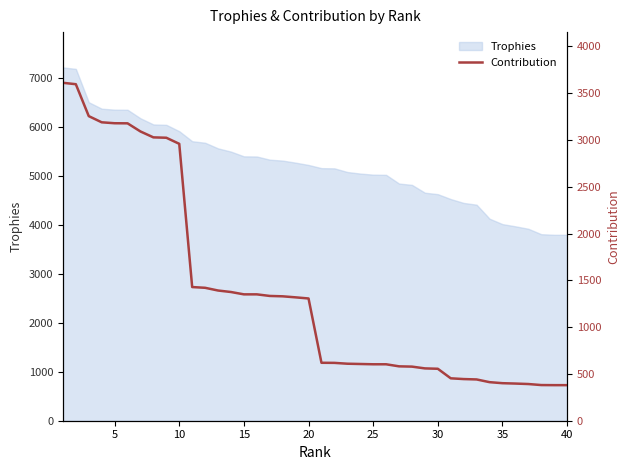

At which label is the value closest to 1995?

10